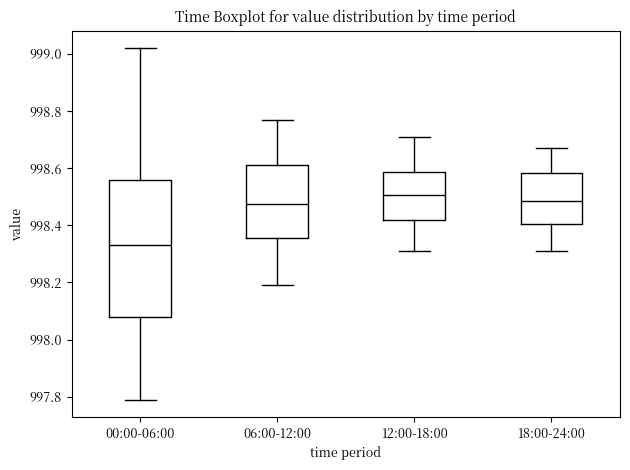

Where does the lower whisker of the box for 00:00-06:00 end on the y-axis? The values are not printed on the chart, so give them approximately, as read against the axis.

997.80